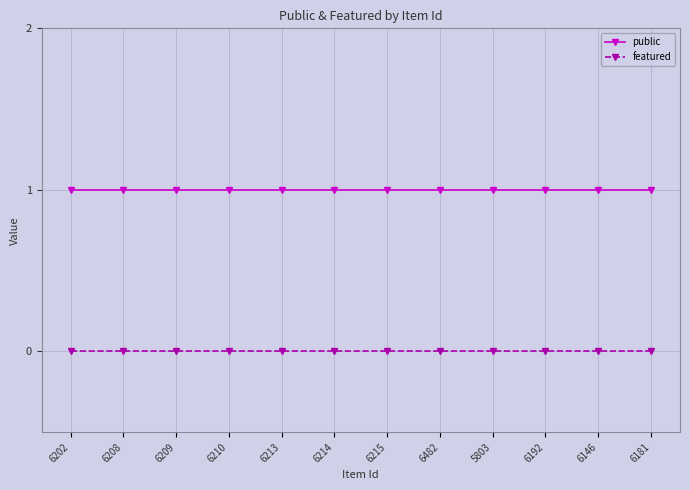

What is the label of the 2nd point from the right?

6146